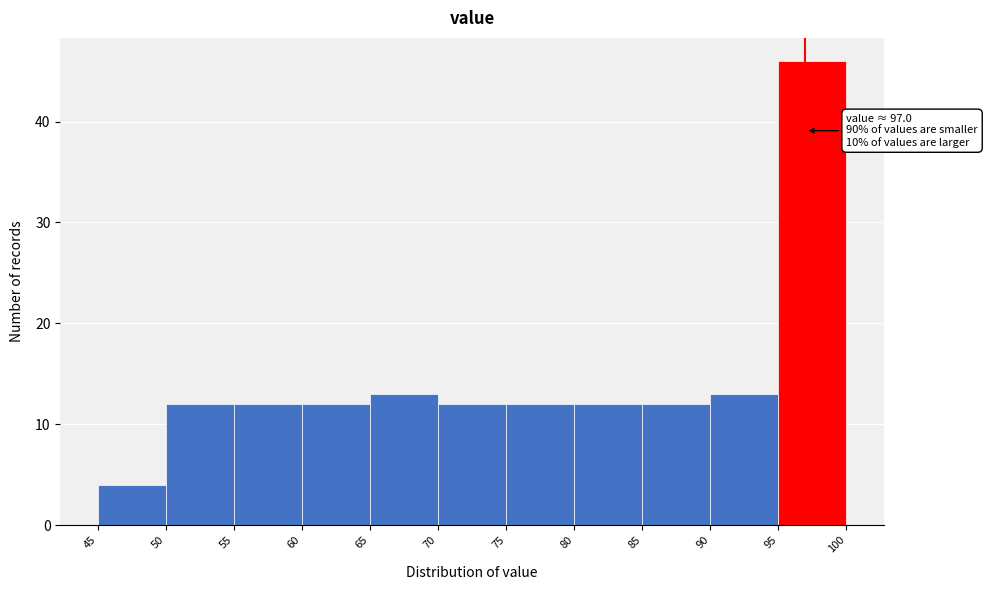

Over which range of the x-axis is the bar tallest?

95 to 100